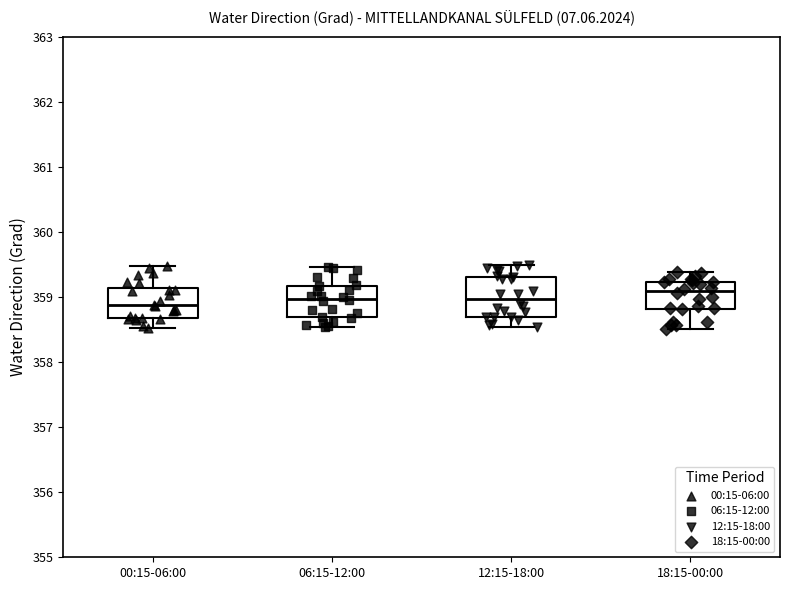

Reading left to right, read every box against the y-axis: the position of its median line, the range the box covers, and the ends of its whiskers. The values are not printed on the chart, so give them approximately, as read against the axis.

00:15-06:00: median 358.9, box 358.7 to 359.1, whiskers 358.5 to 359.5
06:15-12:00: median 359.0, box 358.7 to 359.2, whiskers 358.5 to 359.5
12:15-18:00: median 359.0, box 358.7 to 359.3, whiskers 358.5 to 359.5
18:15-00:00: median 359.1, box 358.8 to 359.2, whiskers 358.5 to 359.4